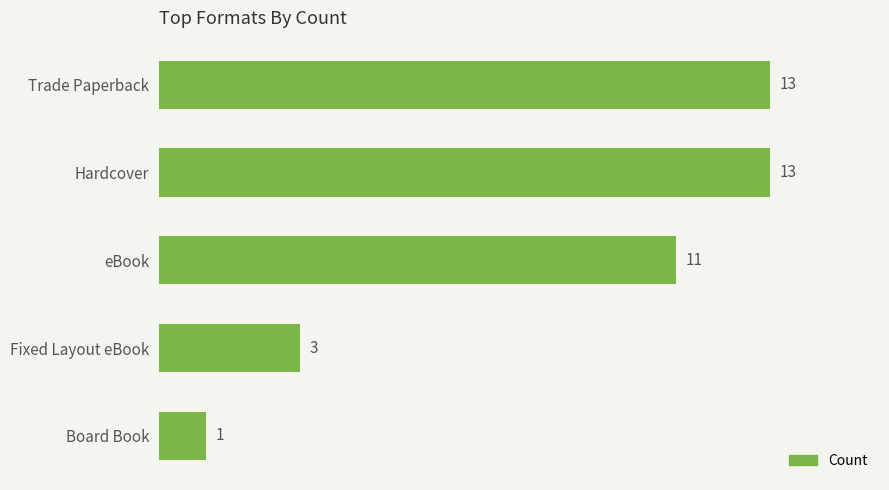

Reading top to bottom, what are all the values shown in this chart?

13	13	11	3	1